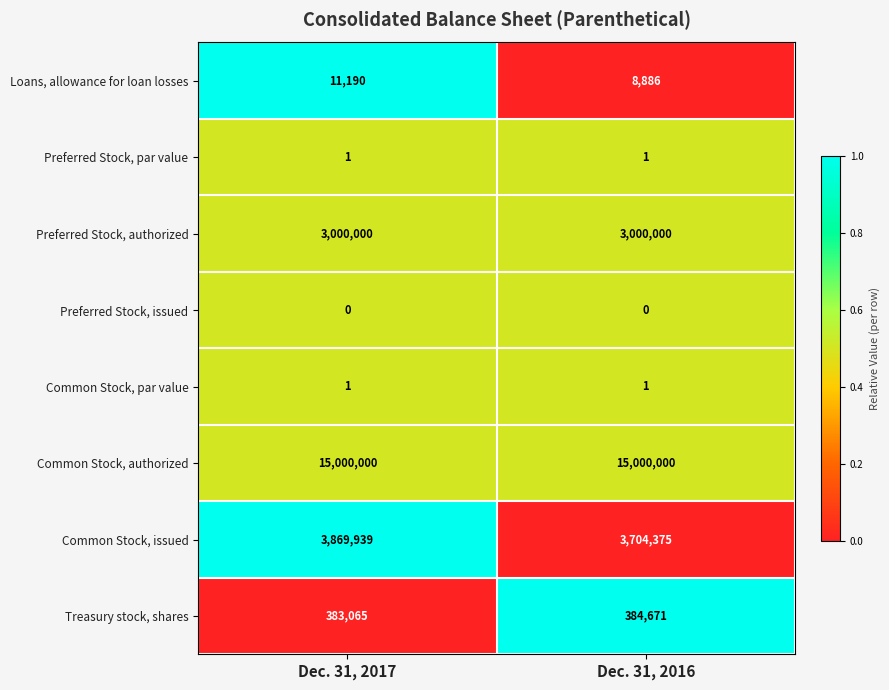

The Loans, allowance for loan losses series shows 11190 at Dec. 31, 2017. True or false?

True